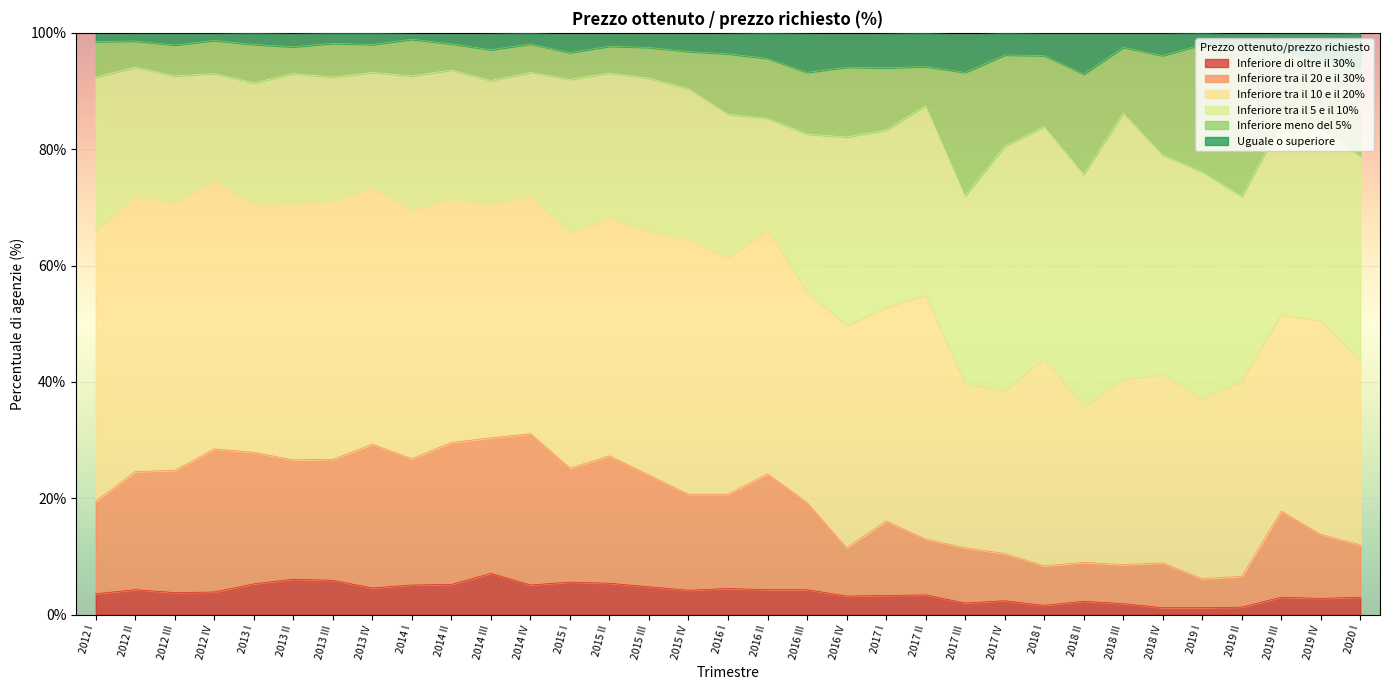

Between 2012 IV and 2016 III, which is larger?

2016 III